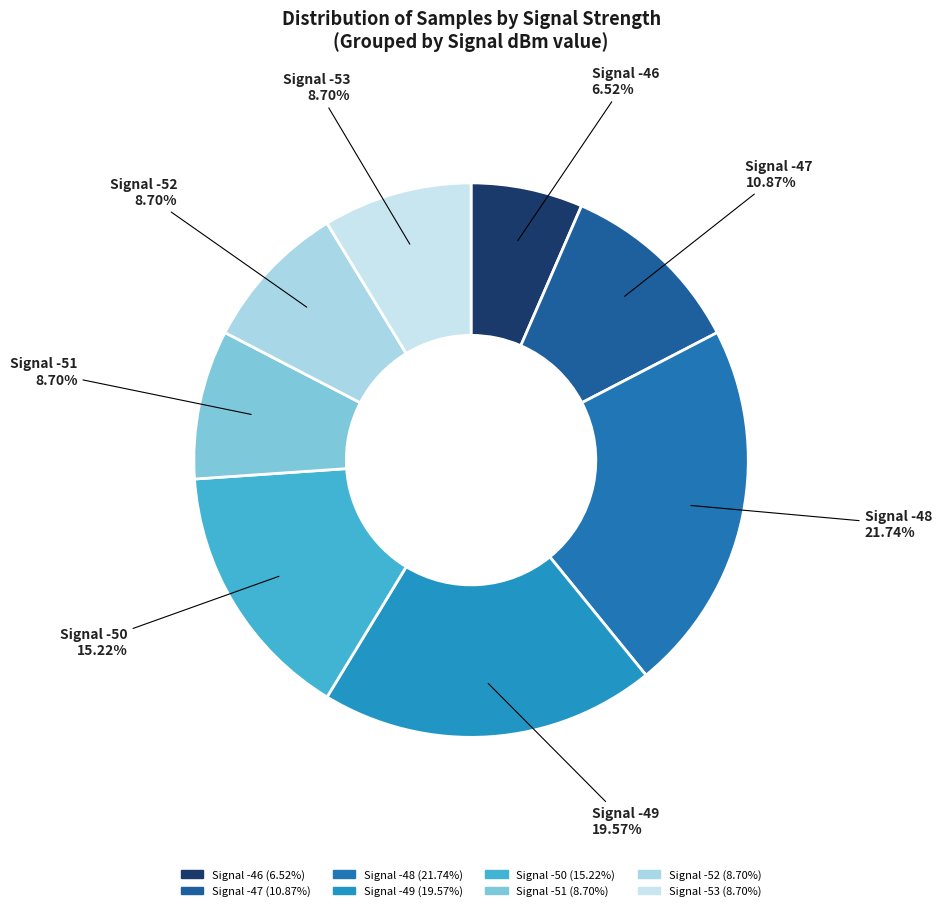

How many slices are in this pie chart?

8